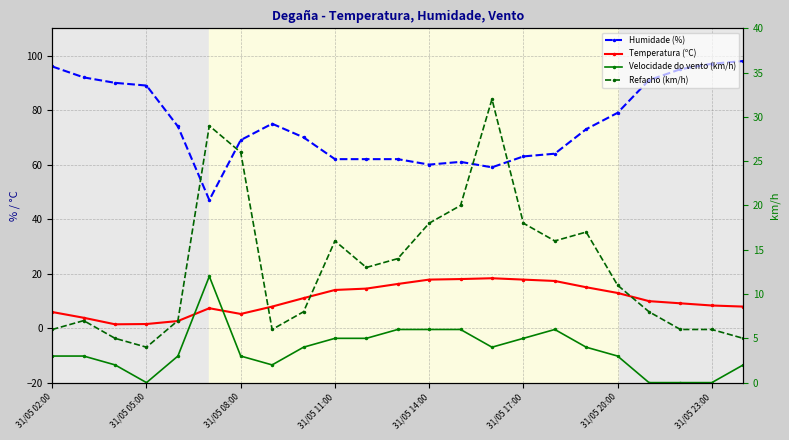

Which series changed the most between 31/05 11:00 and 31/05 14:00?

Temperatura (ºC)